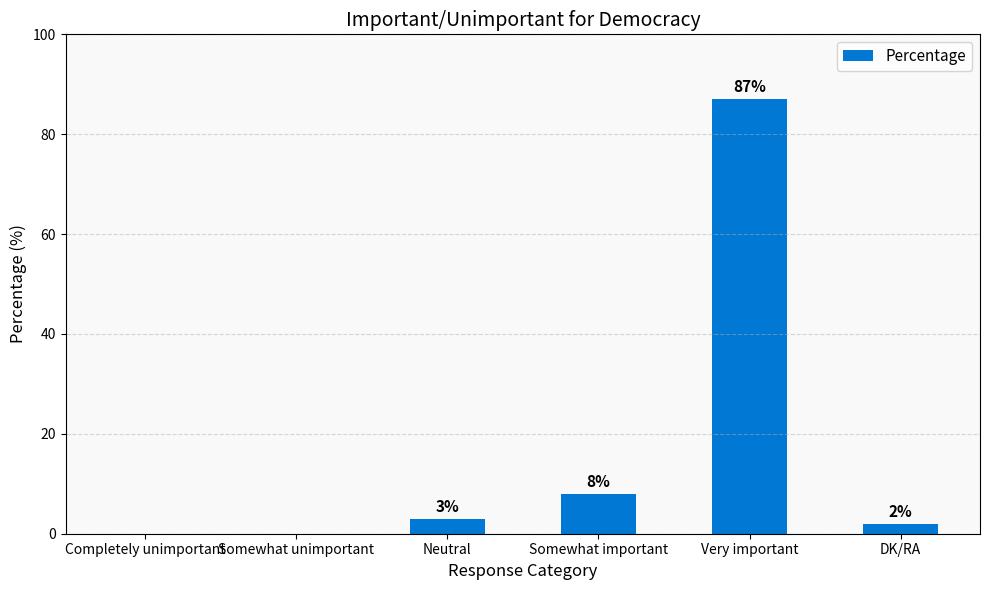

Reading left to right, extract all data points from this chart.

Completely unimportant=0	Somewhat unimportant=0	Neutral=3	Somewhat important=8	Very important=87	DK/RA=2